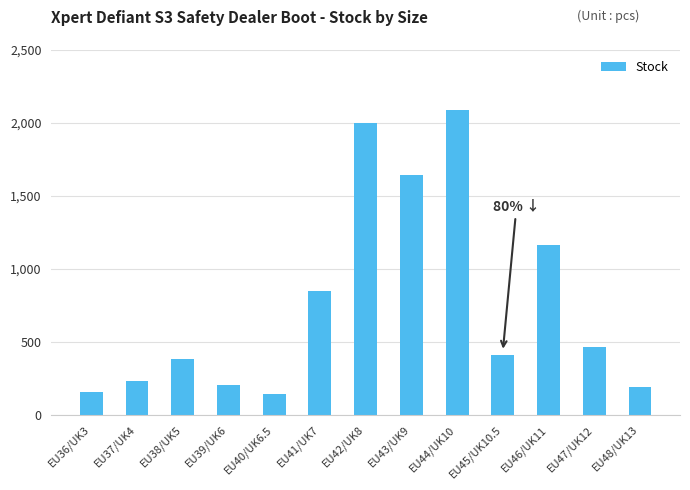

Approximately how many times larger is the value at EU42/UK8 compared to EU43/UK9?

1.2